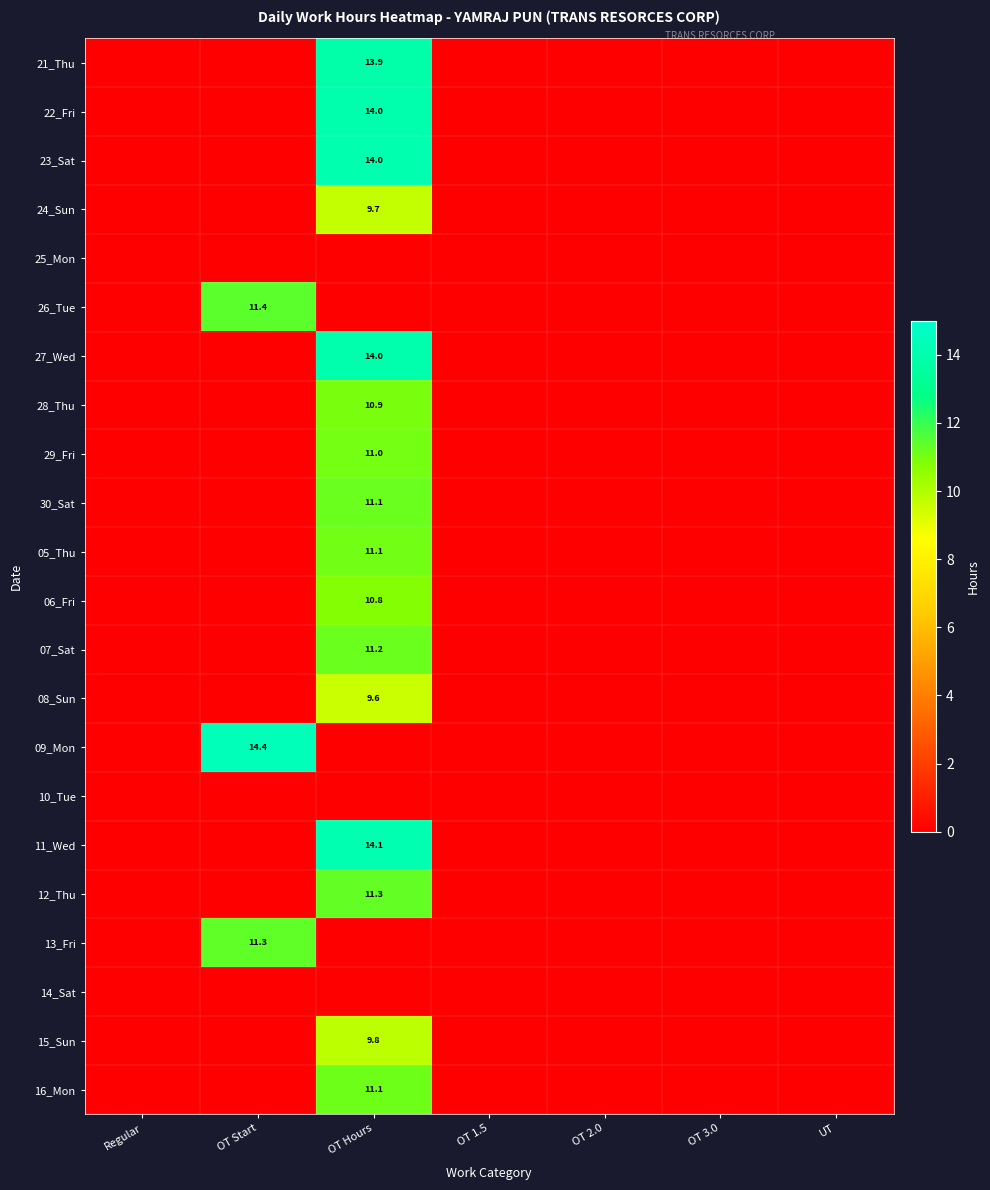

At which category is the sum across all series the highest?

OT Hours